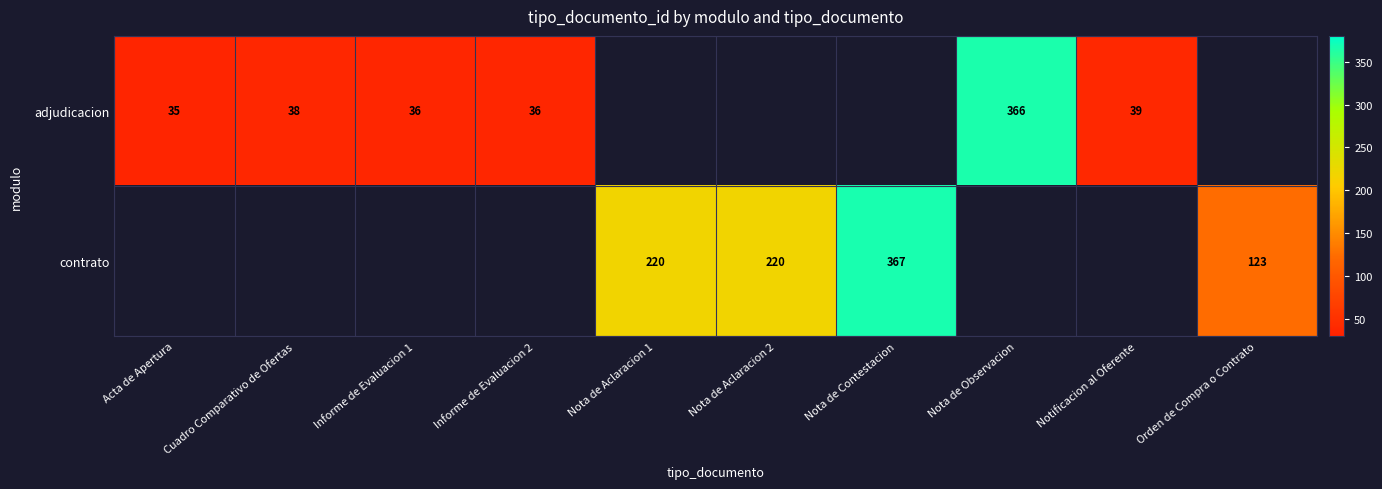

Is it true that contrato equals 220 at Nota de Aclaracion 1?

True